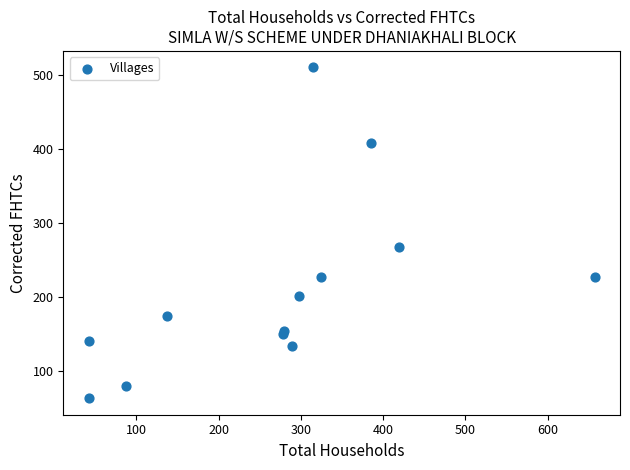

What Y value in the scatter plot is closest to 287?

268